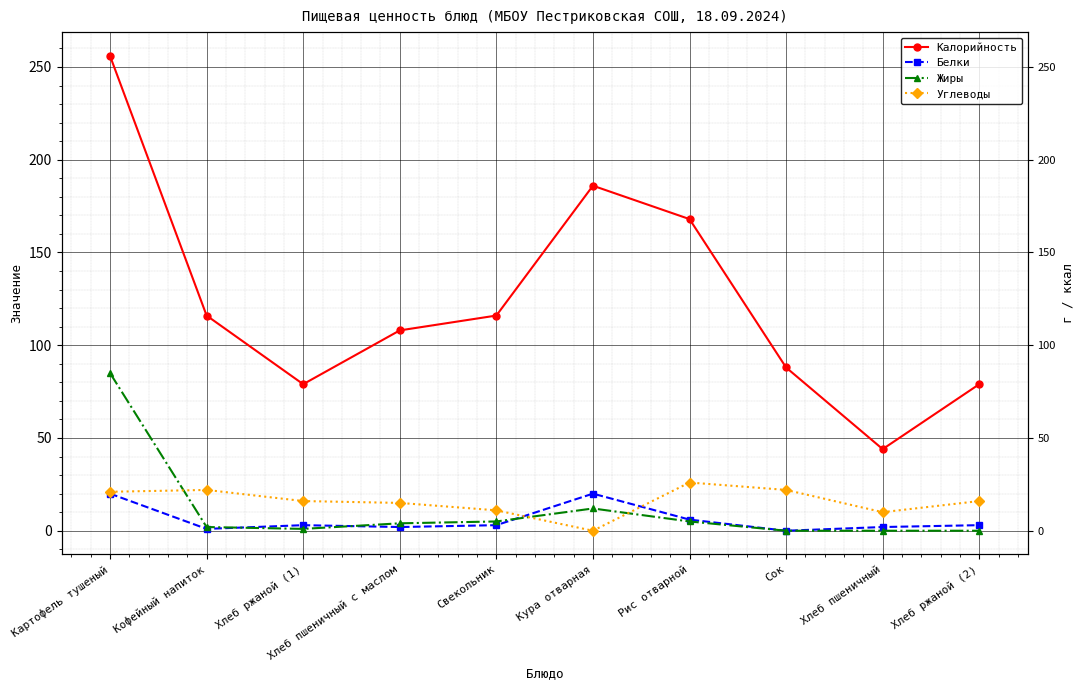

True or false: Калорийность and Белки intersect in this chart.

False